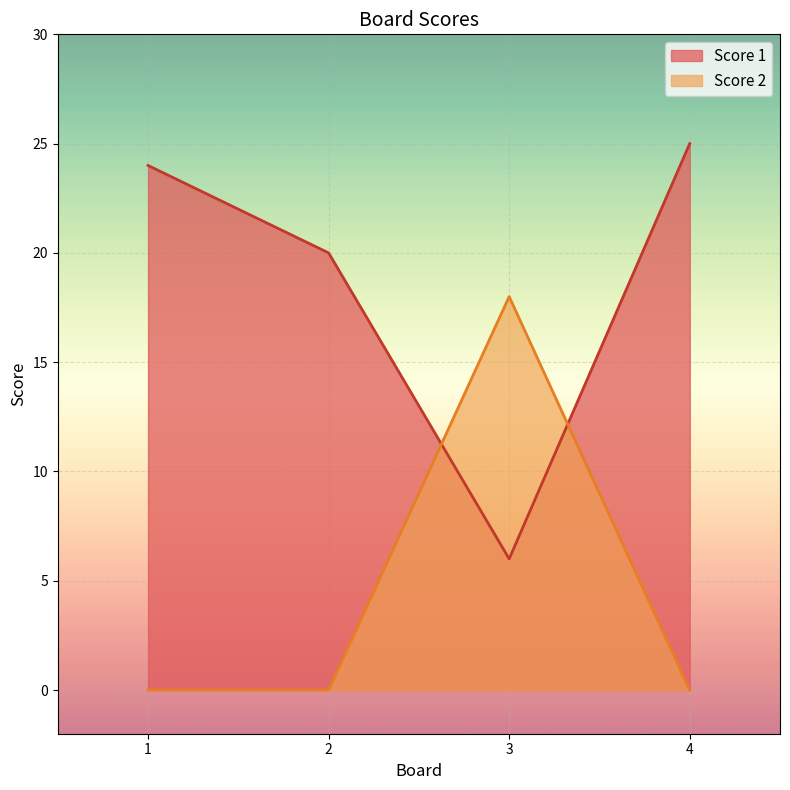

What are all the series names shown in the legend?

Score 1, Score 2